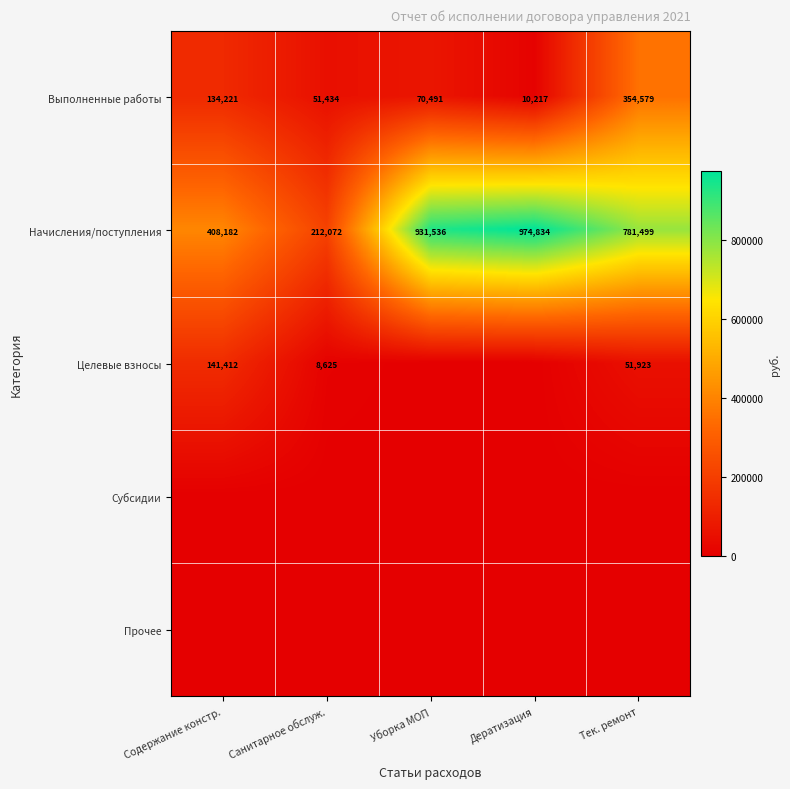

What is the sum of the Начисления/поступления values at Уборка МОП and Содержание констр.?

1339718